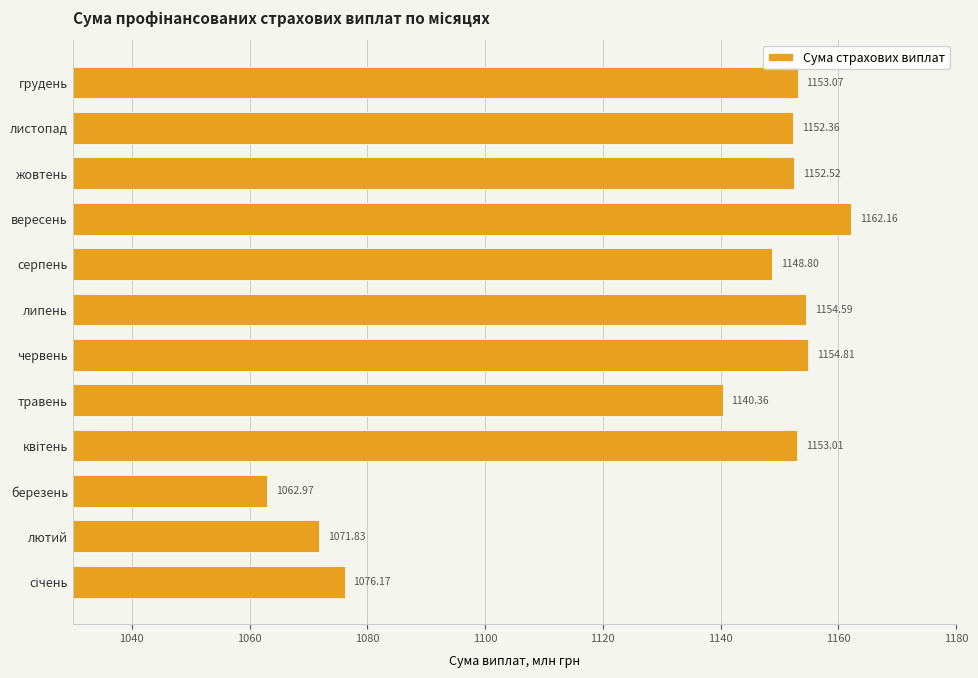

At which label is the value closest to 1112?

травень